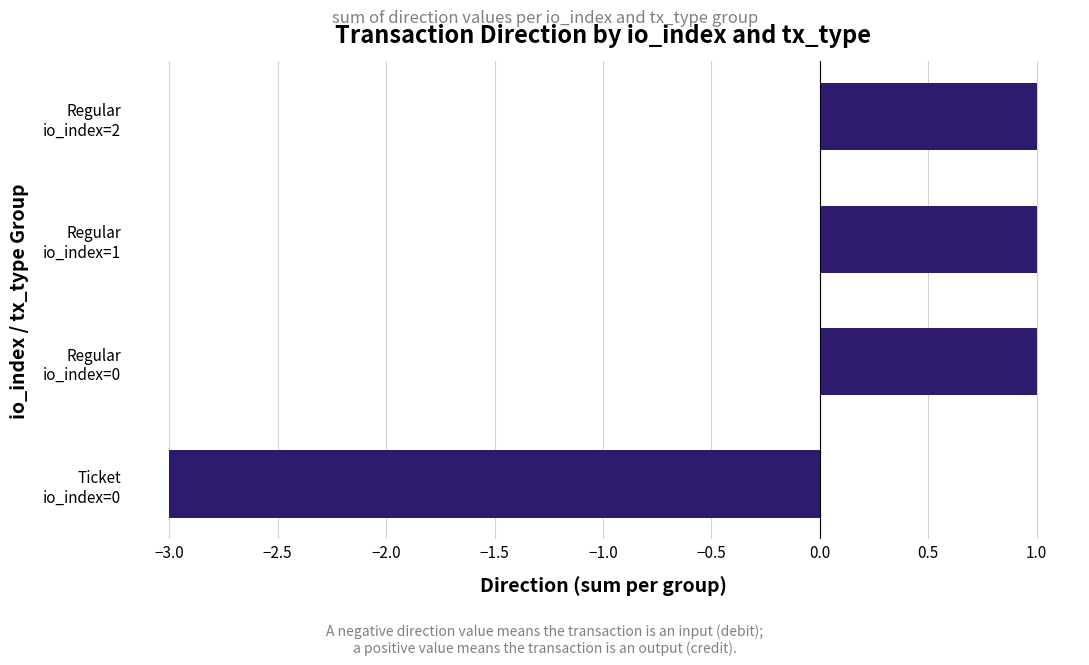

What is the difference between the maximum and minimum values?

4